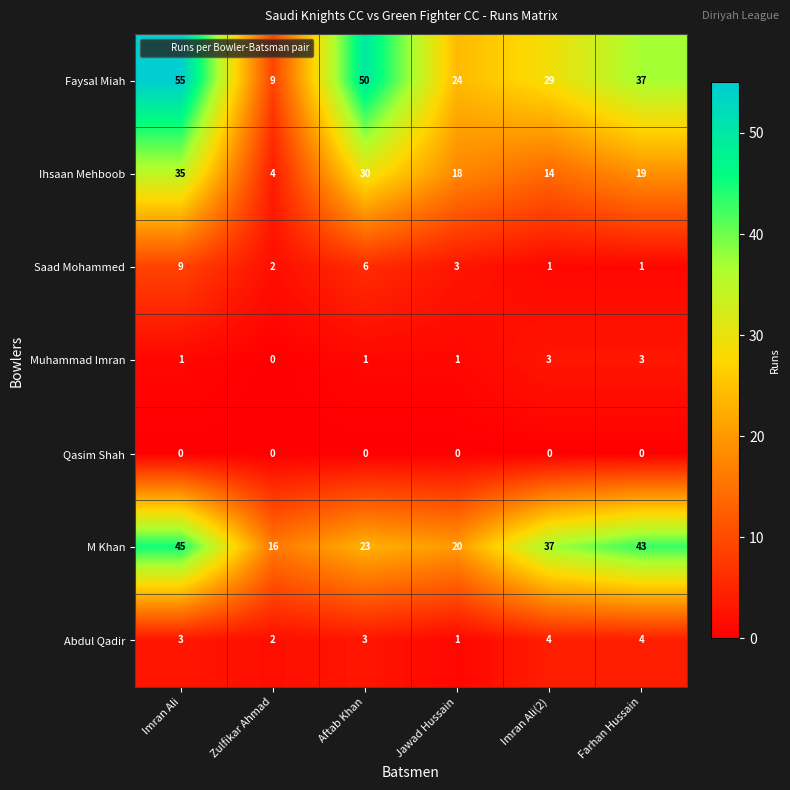

What is the spread (max minus min) of values at Aftab Khan?

50